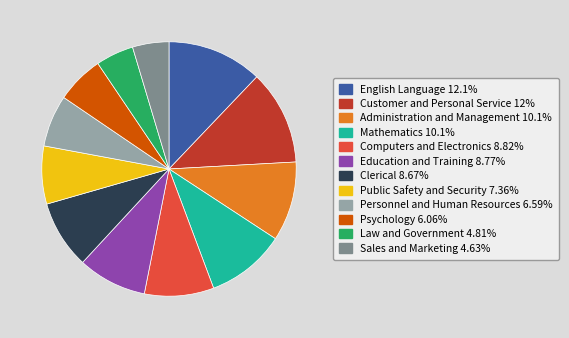

Is it true that Law and Government is 12% of the pie?

False